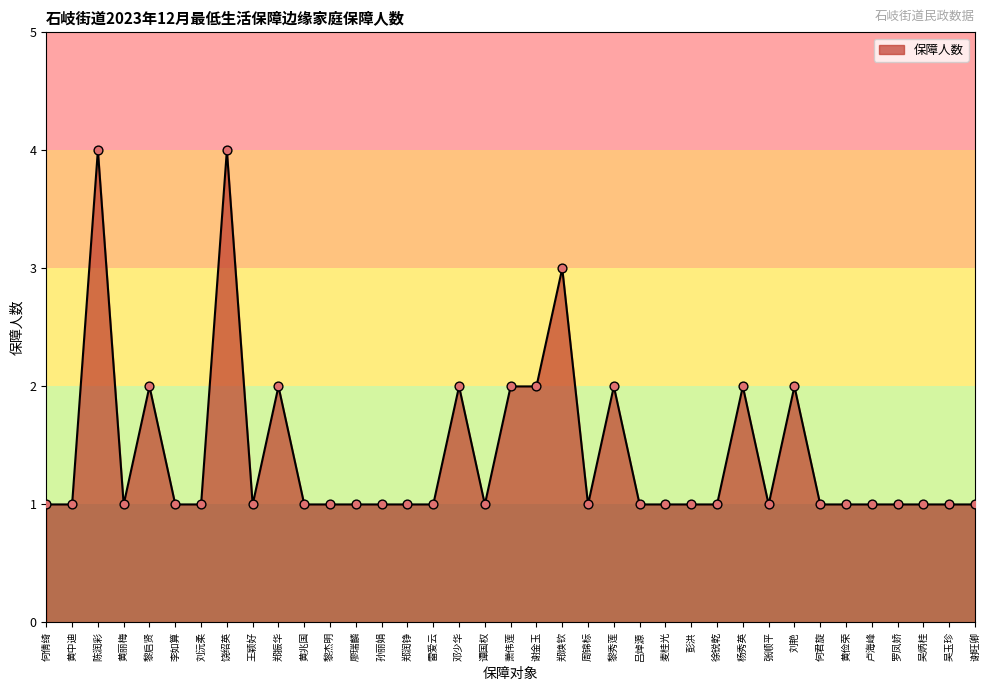

What is the ratio of the value at 麦桂光 to the value at 黎秀莲?

0.5